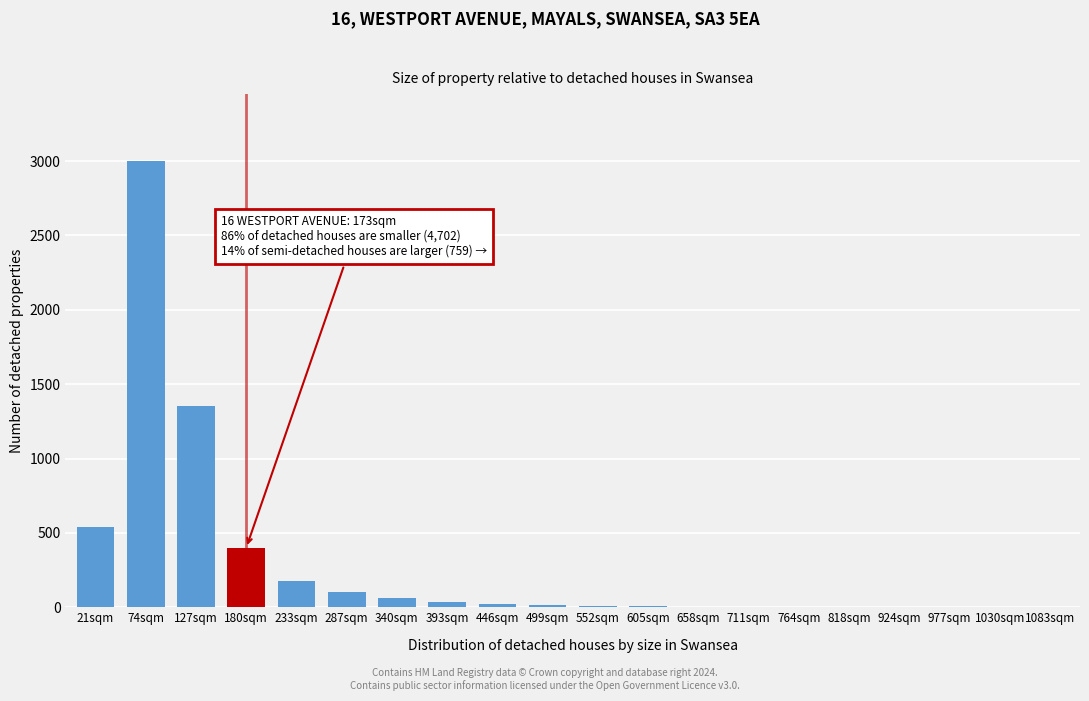

At which label is the value closest to 1500?

127sqm